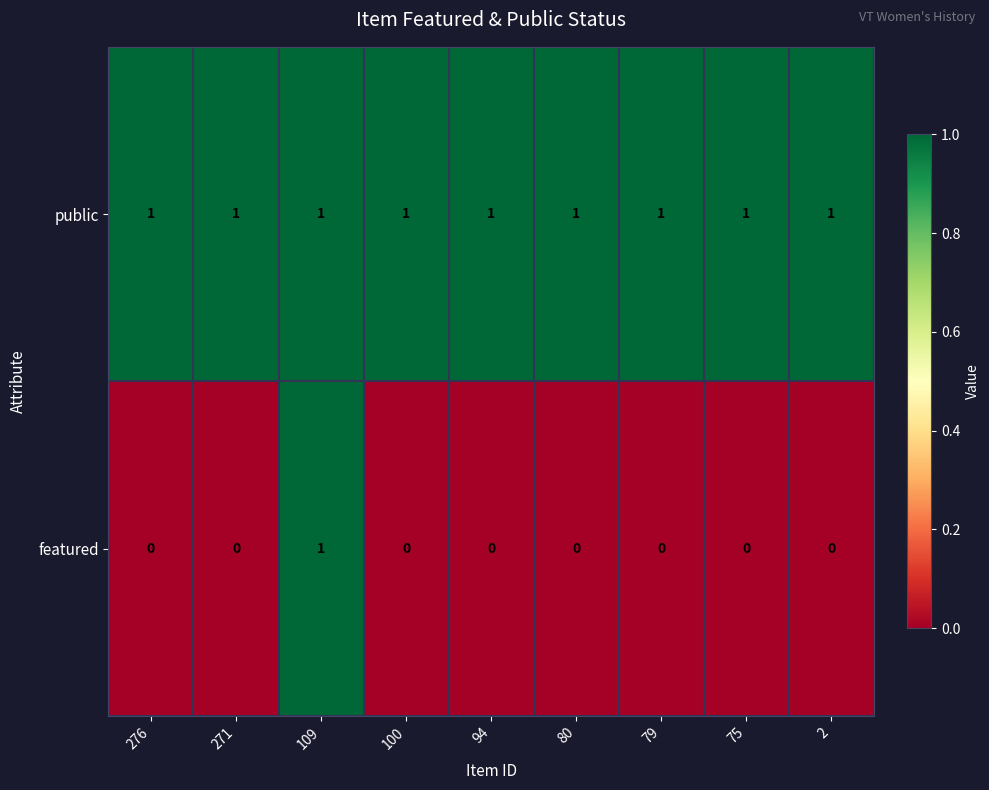

At which category is the sum across all series the highest?

109